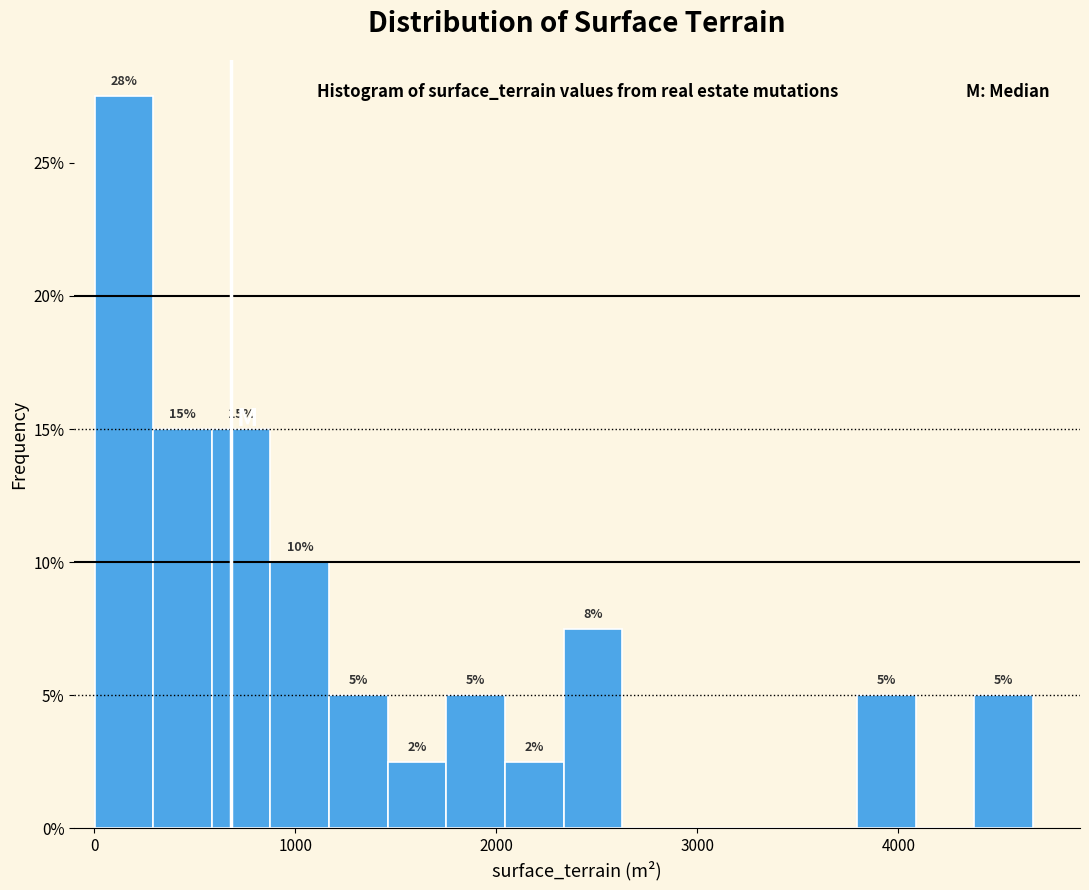

Around what value on the x-axis is the tallest bar? Give the approximate position of its centre, as read against the axis.

100